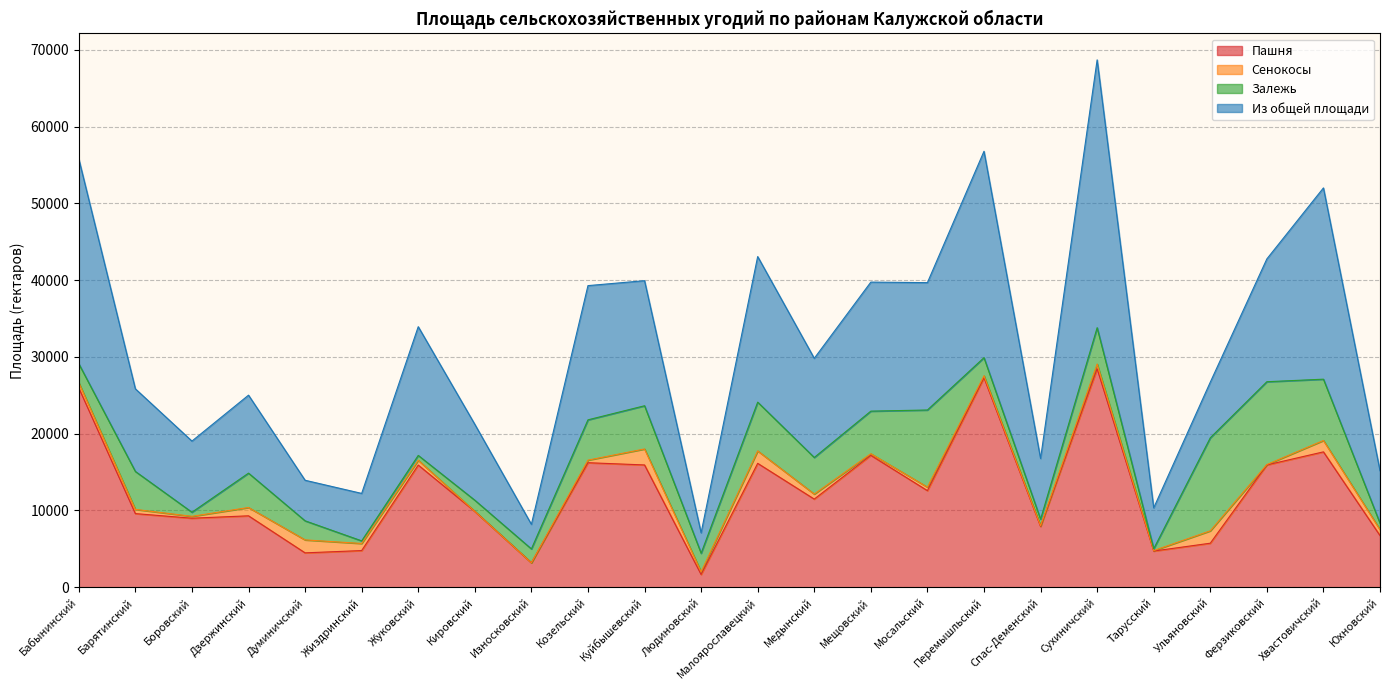

Does the chart have visible grid lines?

Yes